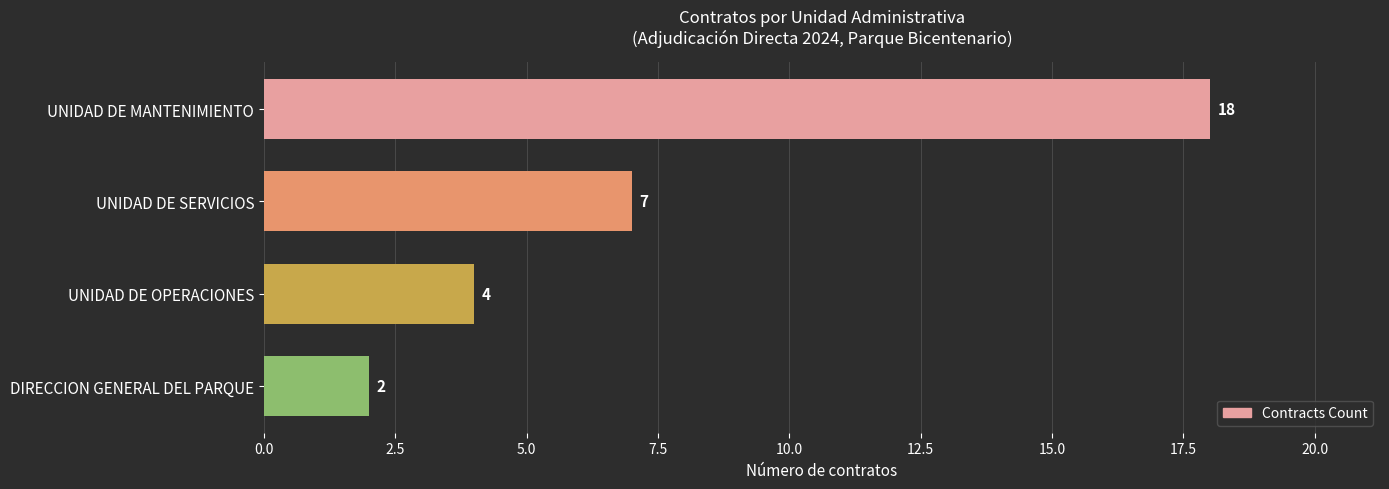

Count the values in the range 4 to 18.

3